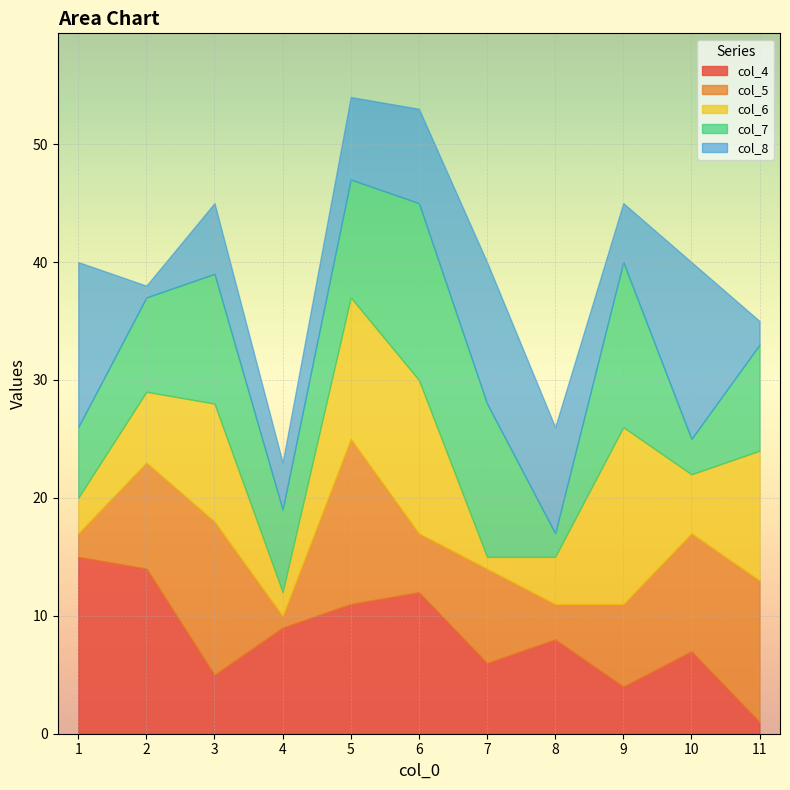

Which series changed the most between 1 and 3?

col_5